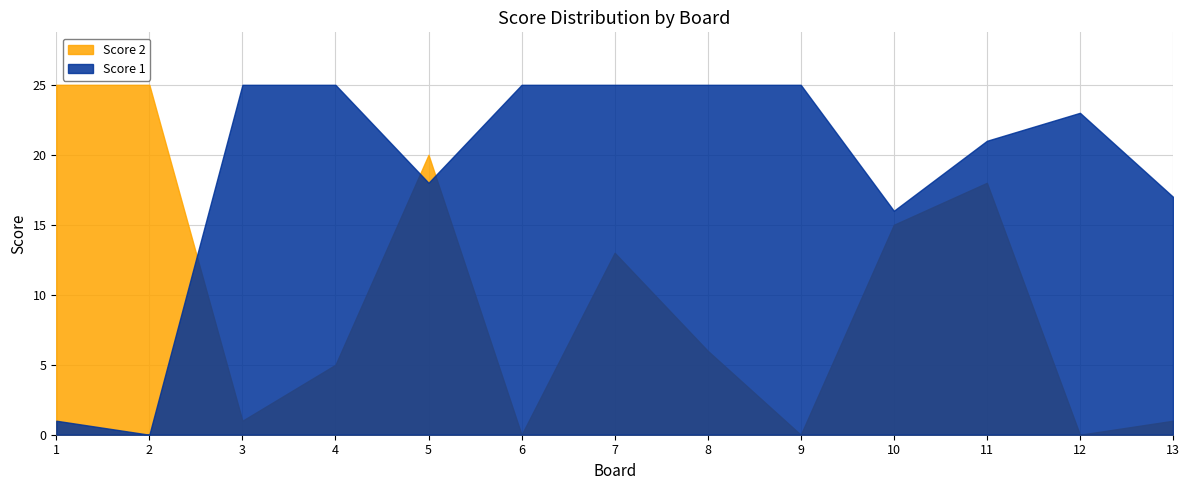

At 7, list the series in order from smallest to largest.

Score 2, Score 1